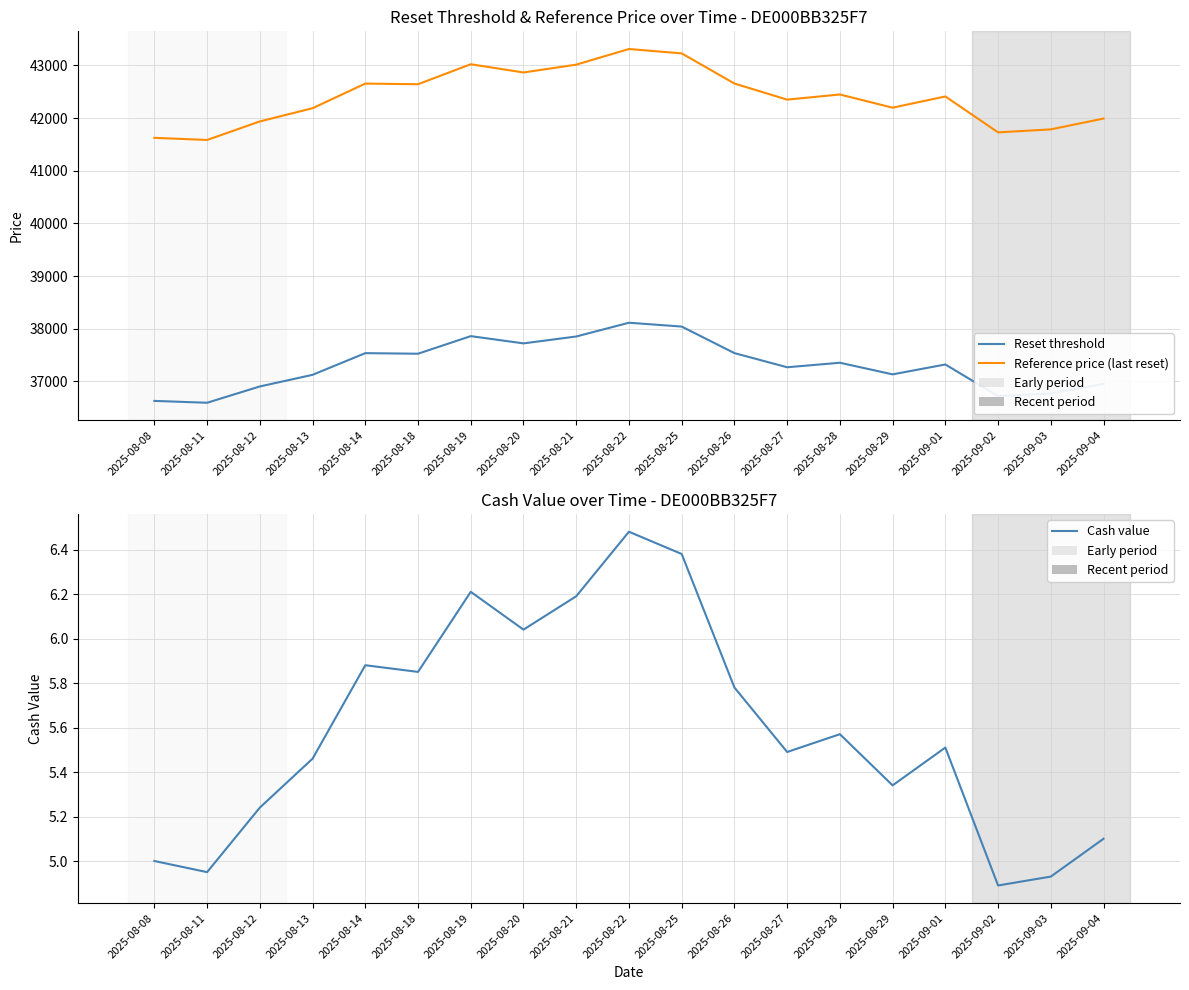

How many values in the Reset threshold series are below 37320?

9